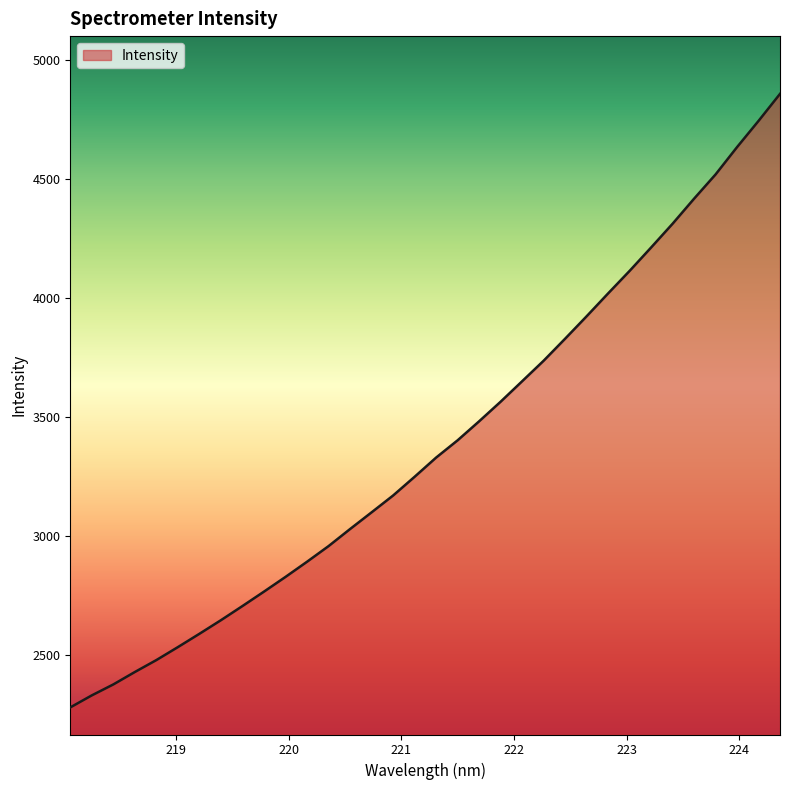

What is the difference between the maximum and minimum values?

2579.2